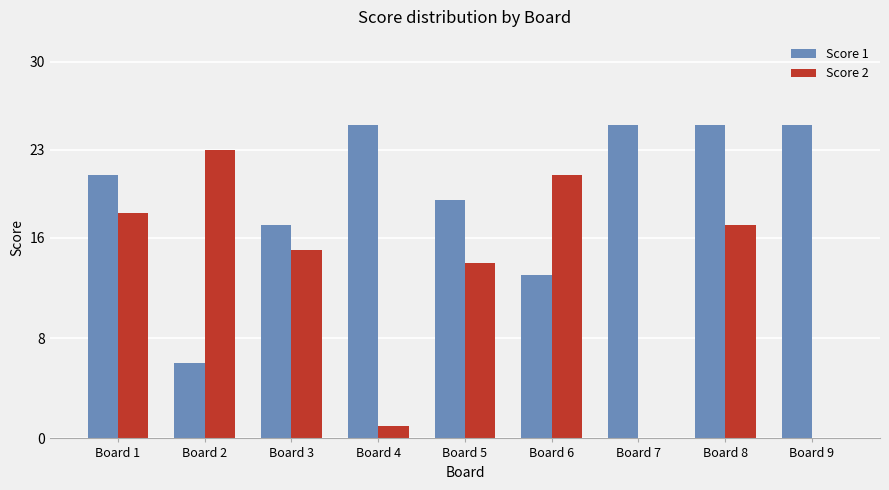

How many groups of bars are there?

9